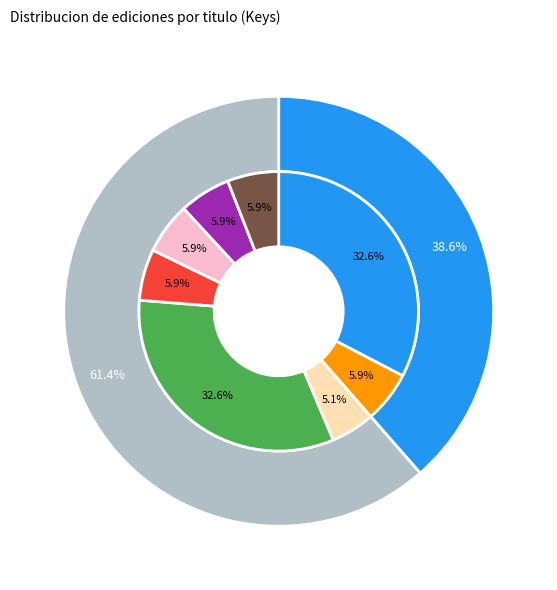

To the nearest percent, what is the average slice percentage?

12%